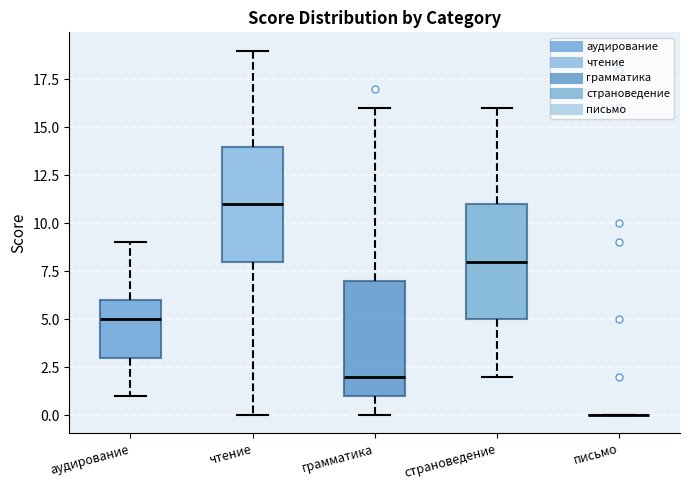

Reading left to right, transcribe this box plot: for each box, give where its median line is, the range the box spans, and where its two whiskers end, as read against the y-axis. The values are not printed on the chart, so give them approximately, as read against the axis.

аудирование: median 5, box 3 to 6, whiskers 1 to 9
чтение: median 11, box 8 to 14, whiskers 0 to 19
грамматика: median 2, box 1 to 7, whiskers 0 to 16
страноведение: median 8, box 5 to 11, whiskers 2 to 16
письмо: box collapsed to a line at 0, whiskers 0 to 0